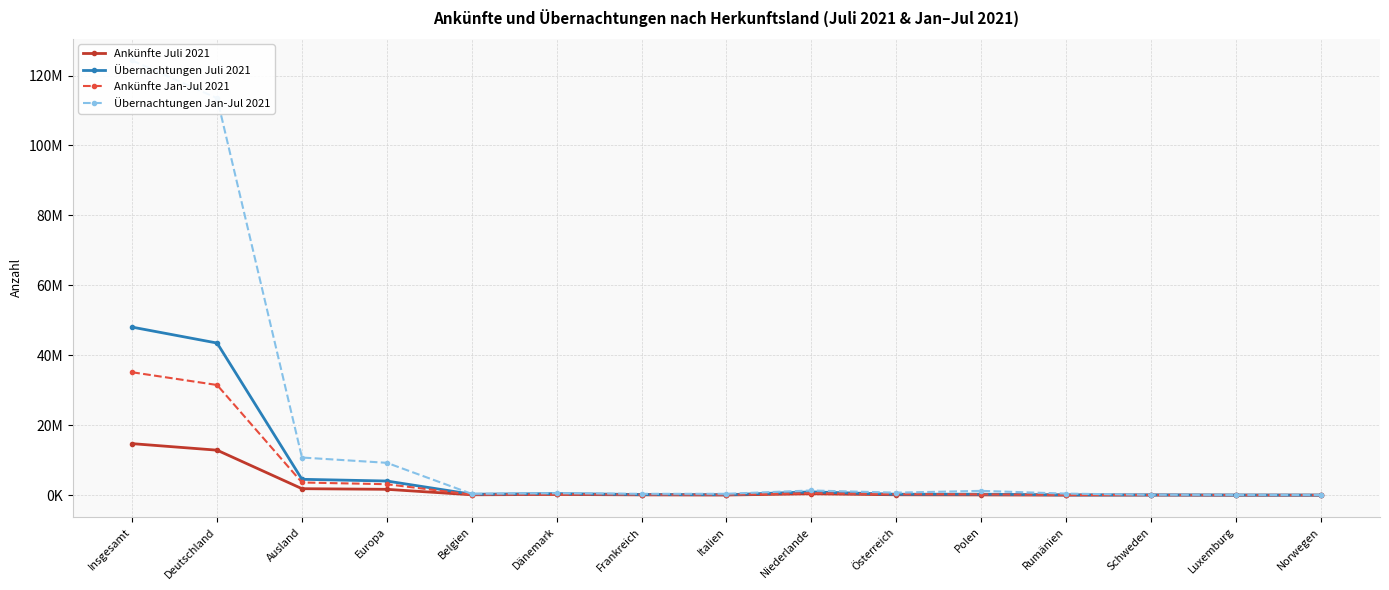

How many lines are shown in the chart?

4